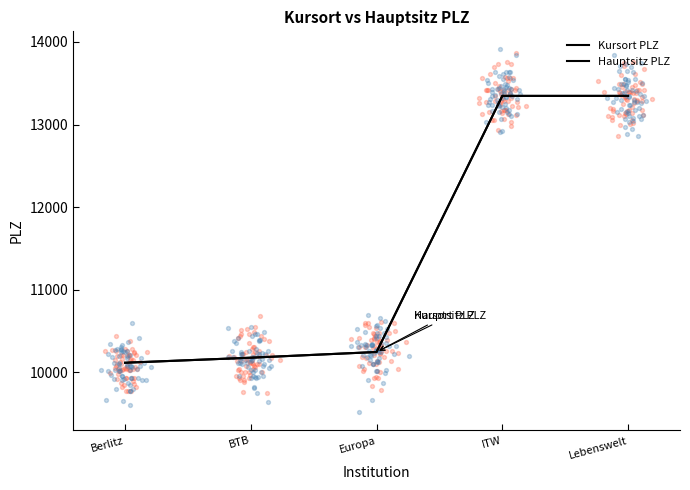

What are all the series names shown in the legend?

Kursort PLZ, Hauptsitz PLZ